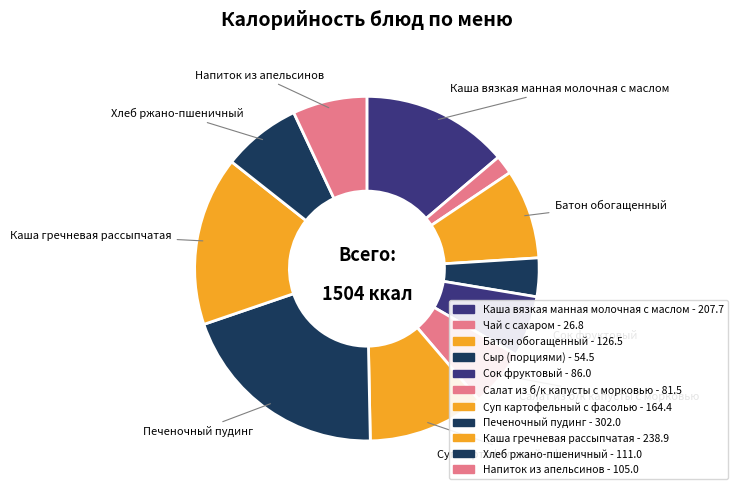

What is the largest slice in the pie chart?

Печеночный пудинг